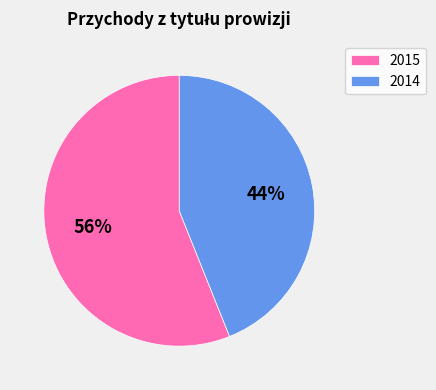

Is the sum of 2015 and 2014 greater than half?

Yes